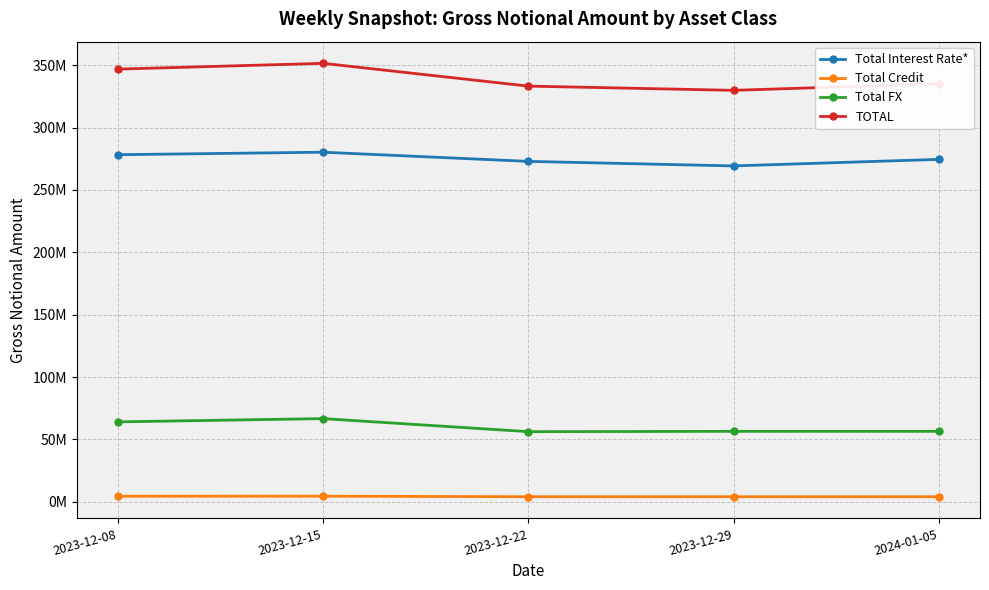

What position from the left is 2024-01-05?

5